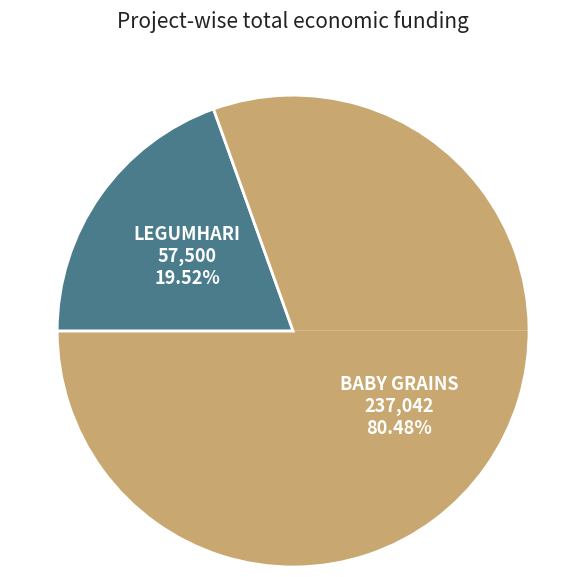

True or false: LEGUMHARI accounts for 5% of the total.

False